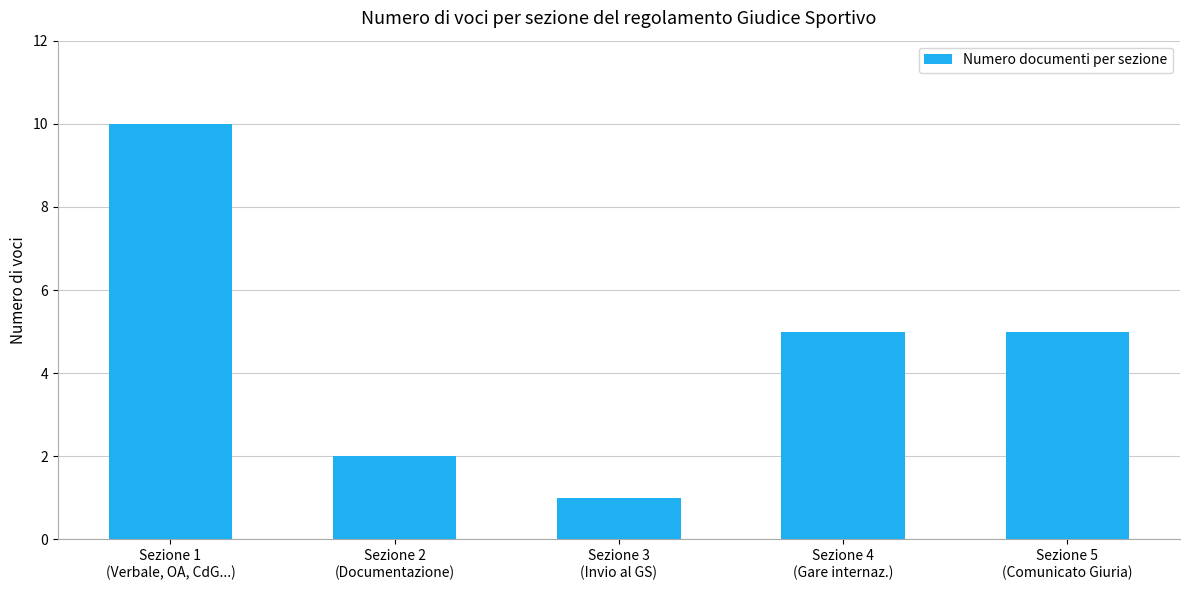

How many distinct data groups are displayed?

1